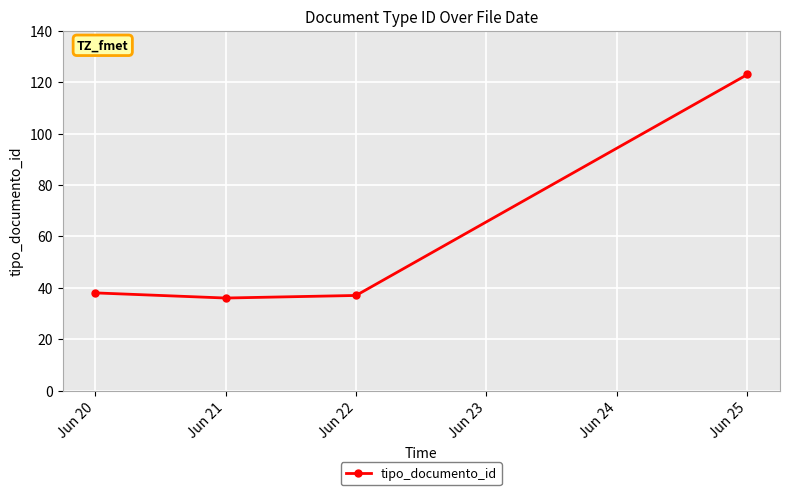

How many interior local valleys (lower than both neighbors) does the data have?

1